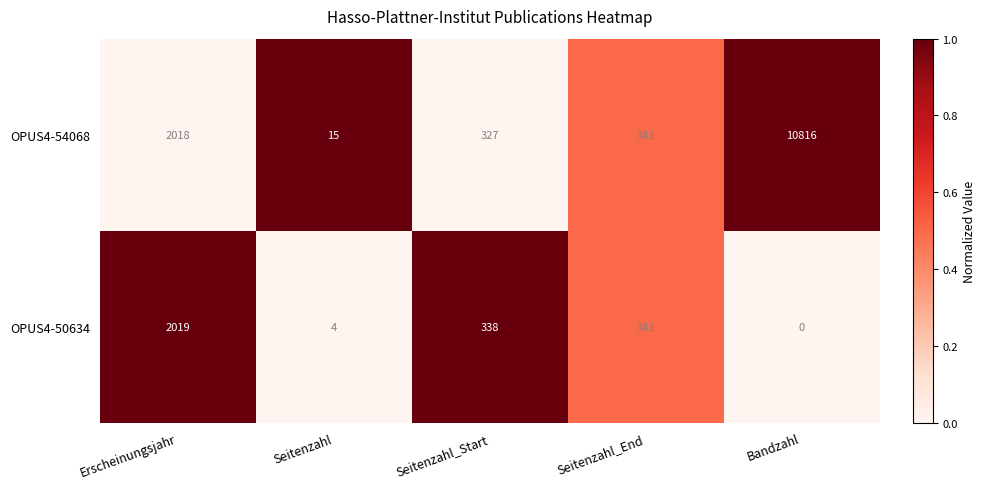

The value of OPUS4-54068 at Seitenzahl is 5. True or false?

False